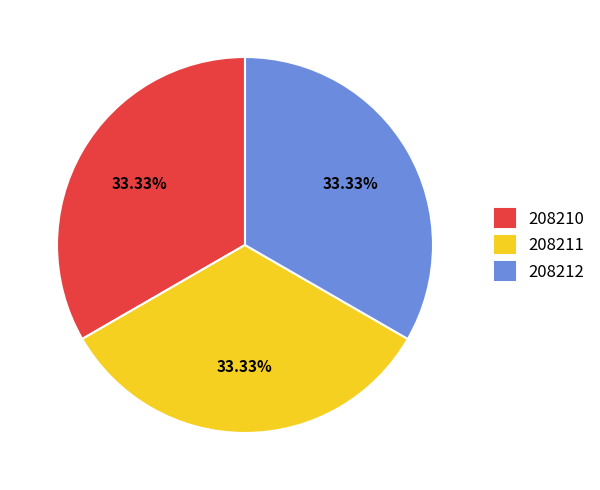

How many slices are in this pie chart?

3